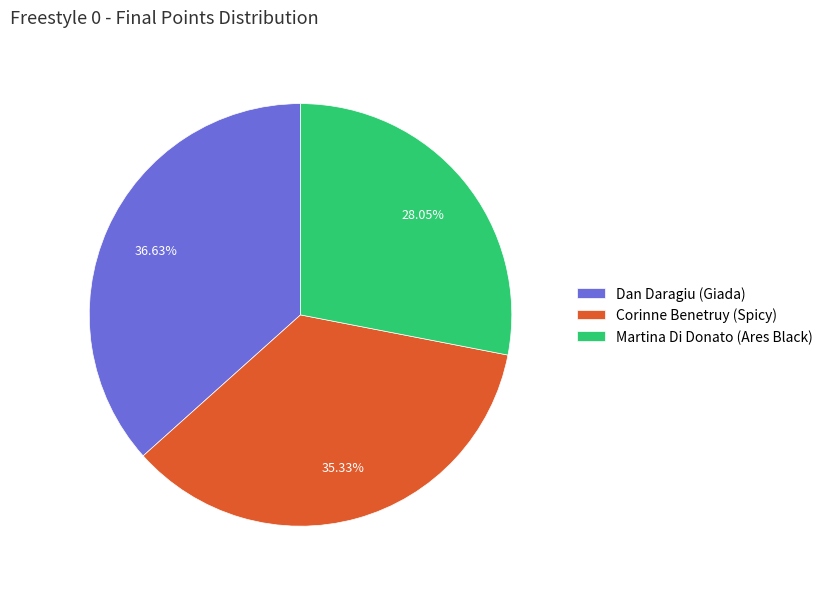

How many slices are in this pie chart?

3